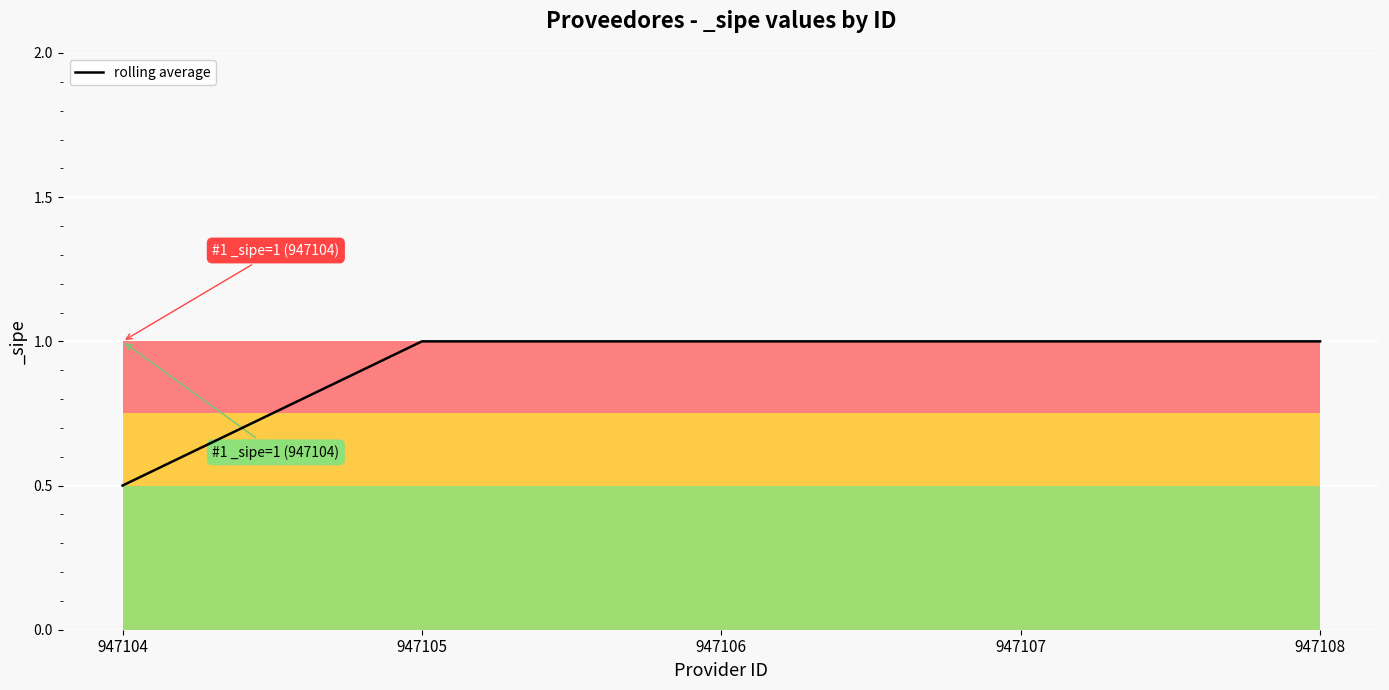

True or false: the data has more than 2 interior local peaks.

False